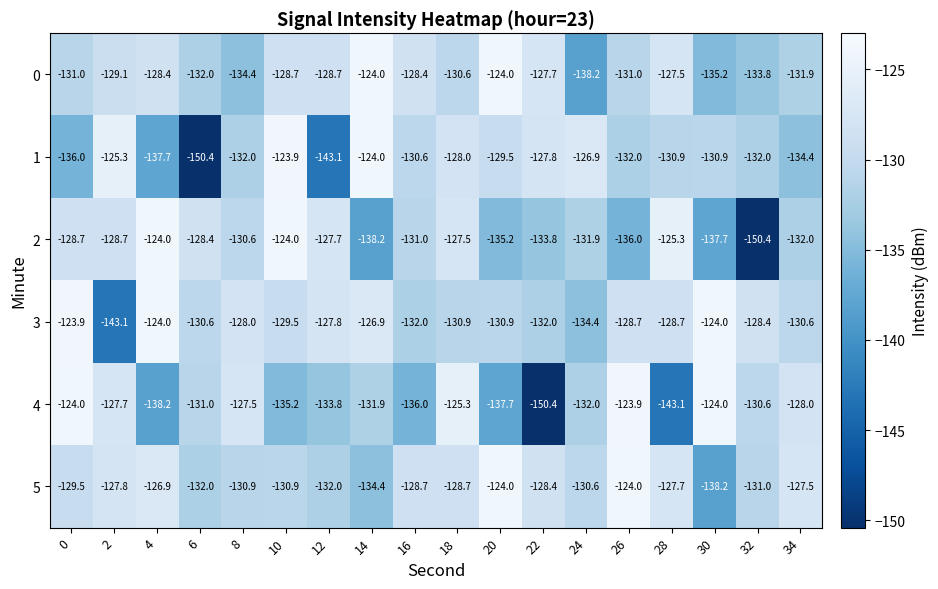

Between 18 and 24, which series saw the biggest shift?

0